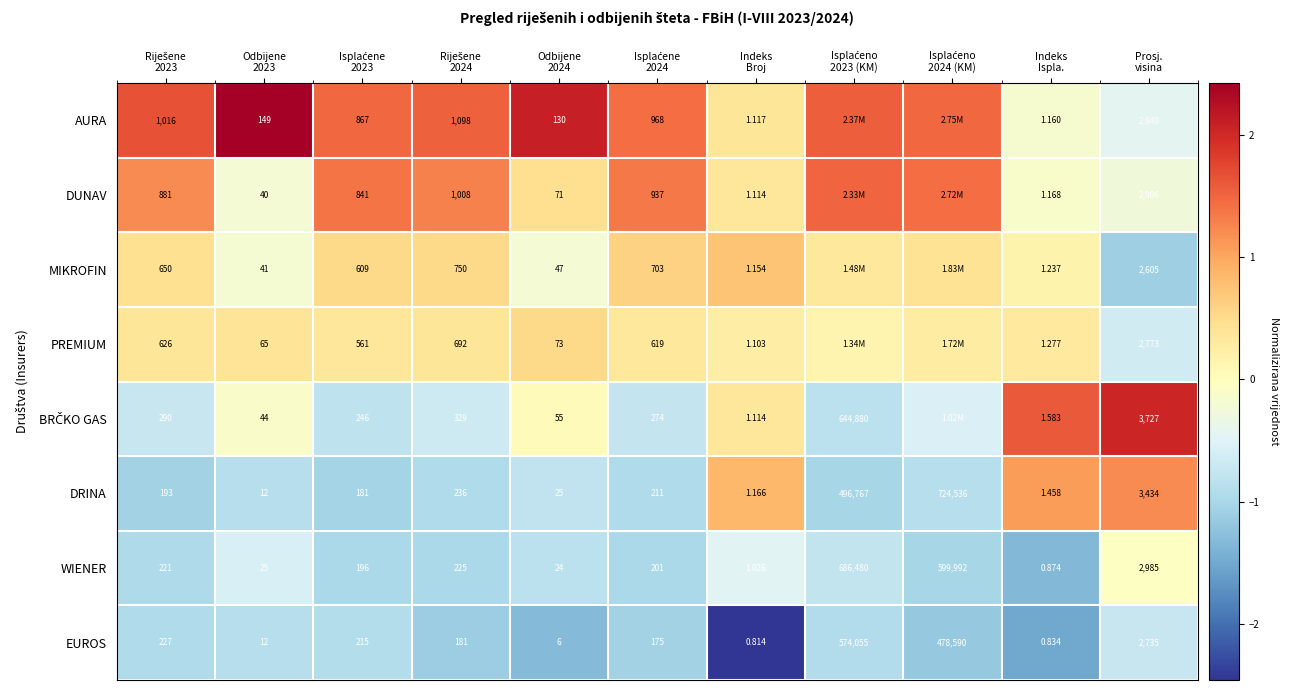

True or false: WIENER has a value of -1.0 at Isplaćene 2023.

True